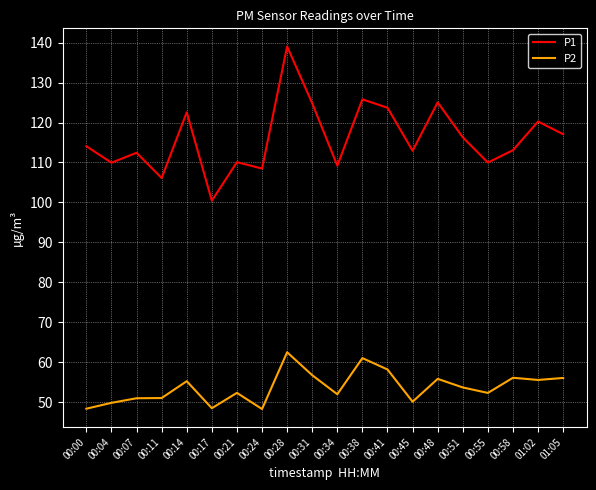

In P2, how many points are lower than both neighbors (excluding endpoints)?

6